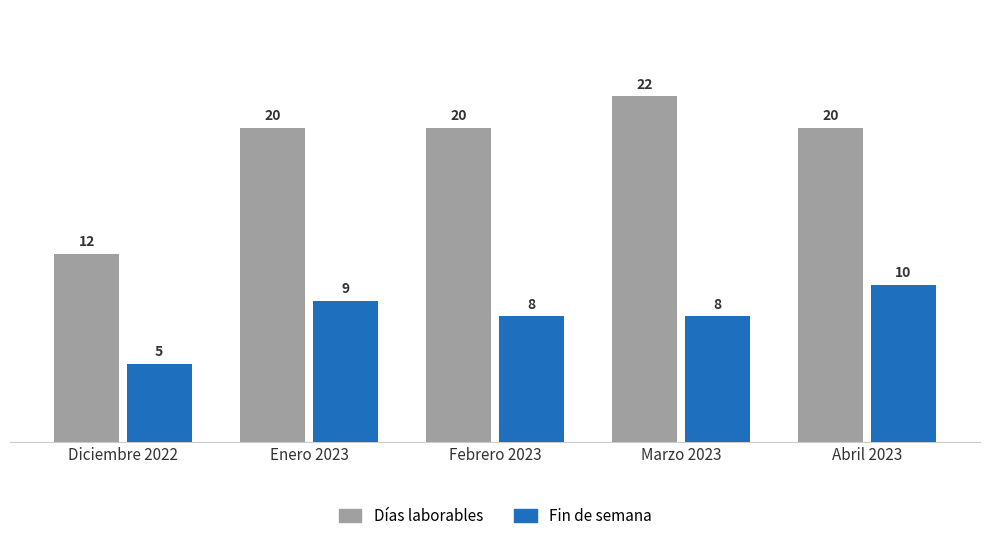

The value of Fin de semana at Abril 2023 is 10. True or false?

True